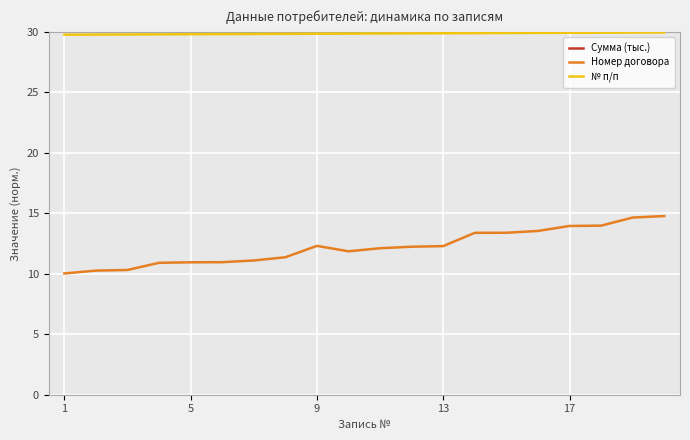

What is the lowest value of the Сумма (тыс.) series?

3178.3